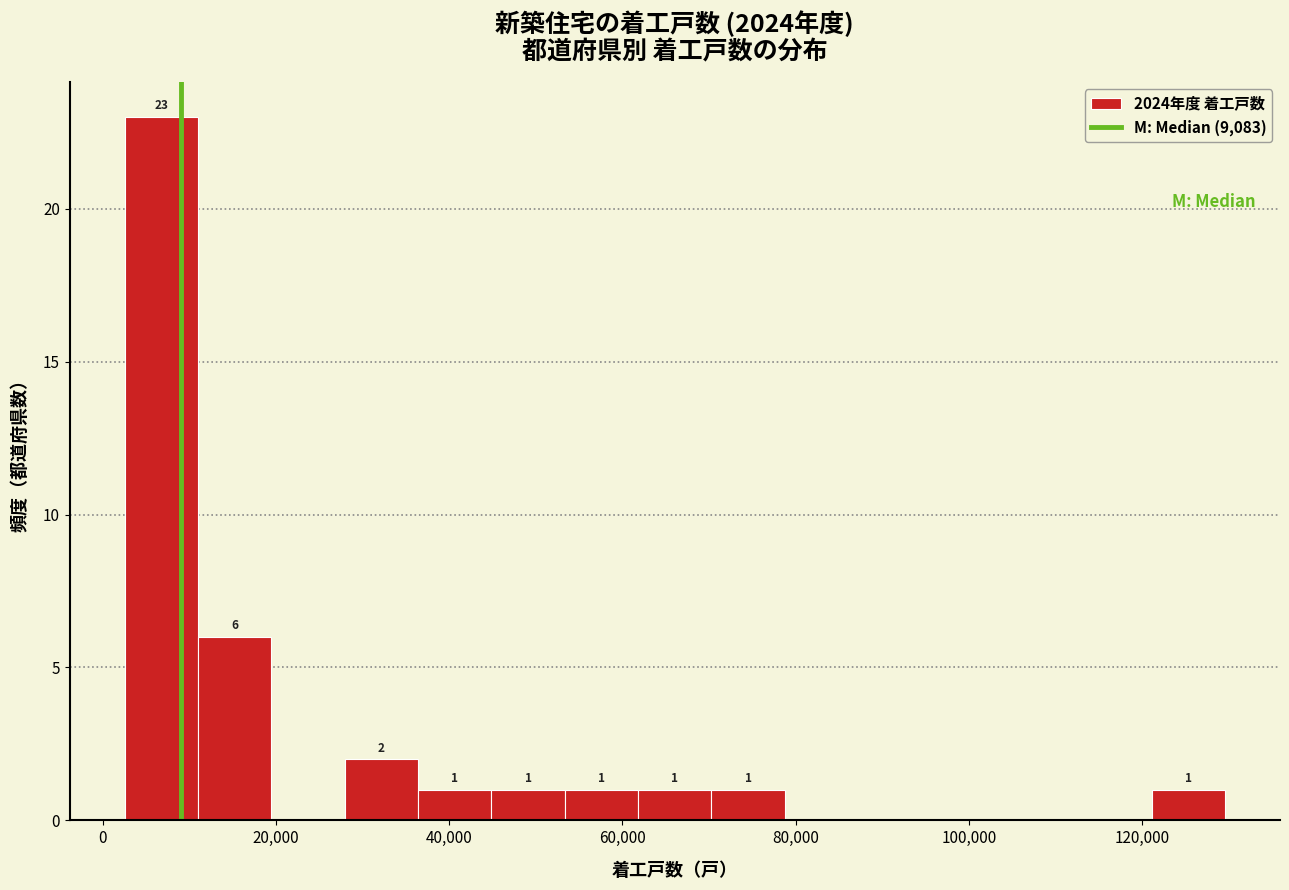

Over which range of the x-axis is the bar tallest?

2000 to 10000